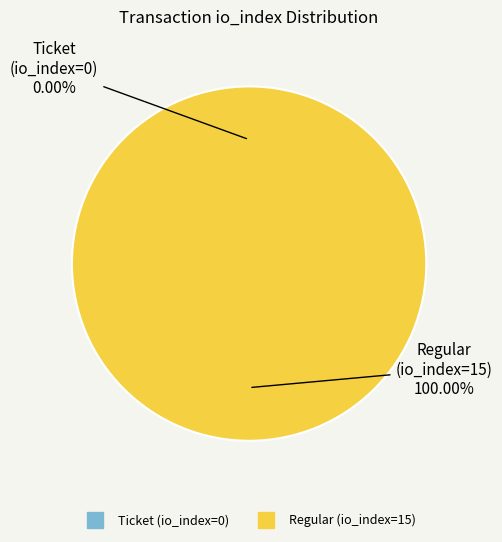

To the nearest percent, what is the average slice percentage?

50%